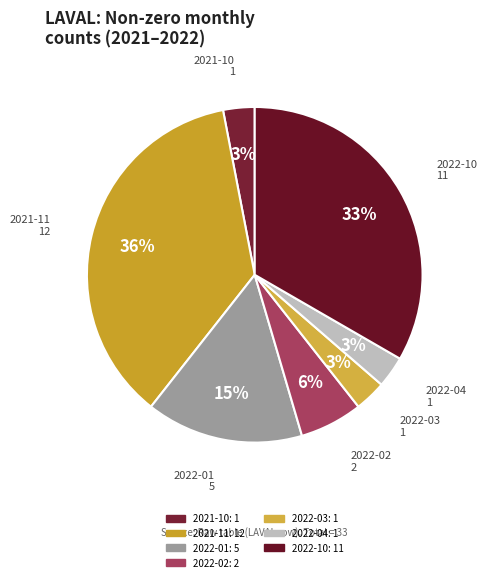

To the nearest percent, what is the combined percentage of 2022-10 and 2022-03?

36%